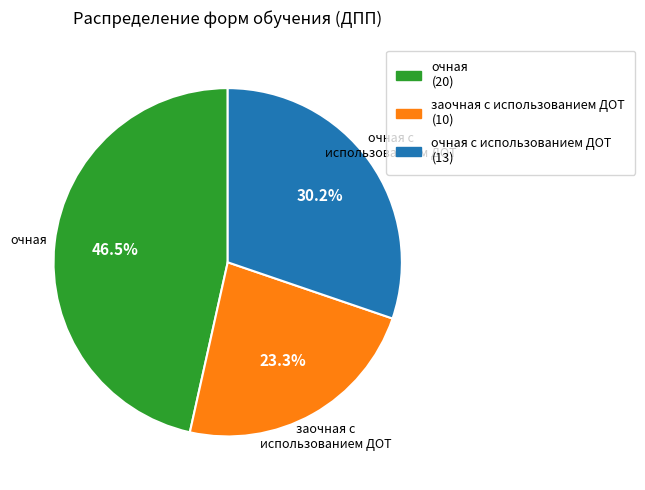

To the nearest percent, what is the difference between the largest and smallest slice percentages?

23%